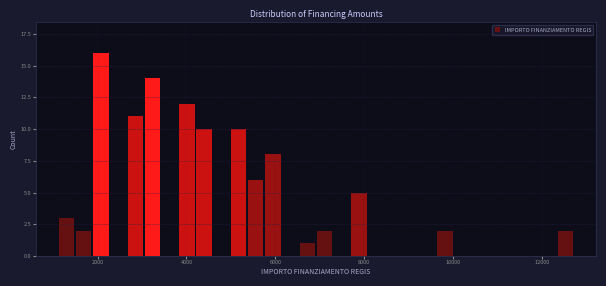

Read against the x-axis, roughly where is the centre of the tallest bar?

2000